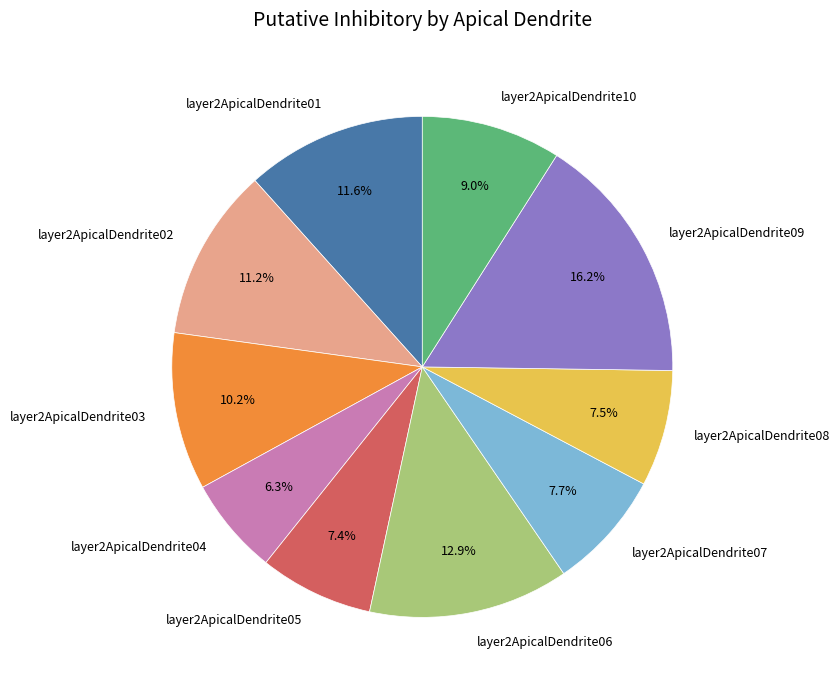

What percentage is the layer2ApicalDendrite02 slice, to the nearest percent?

11%